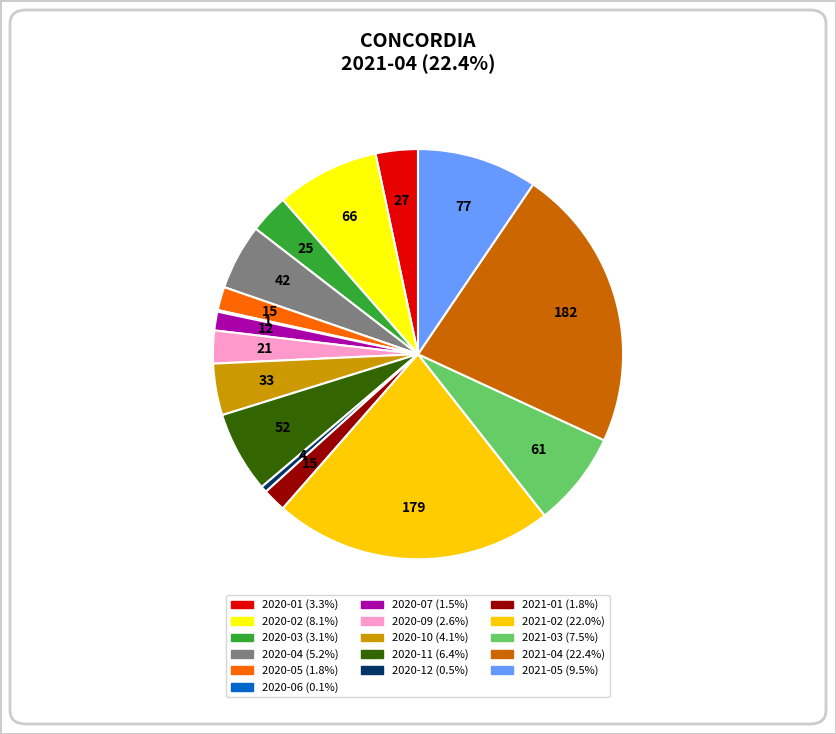

Is there a majority slice in this chart?

No